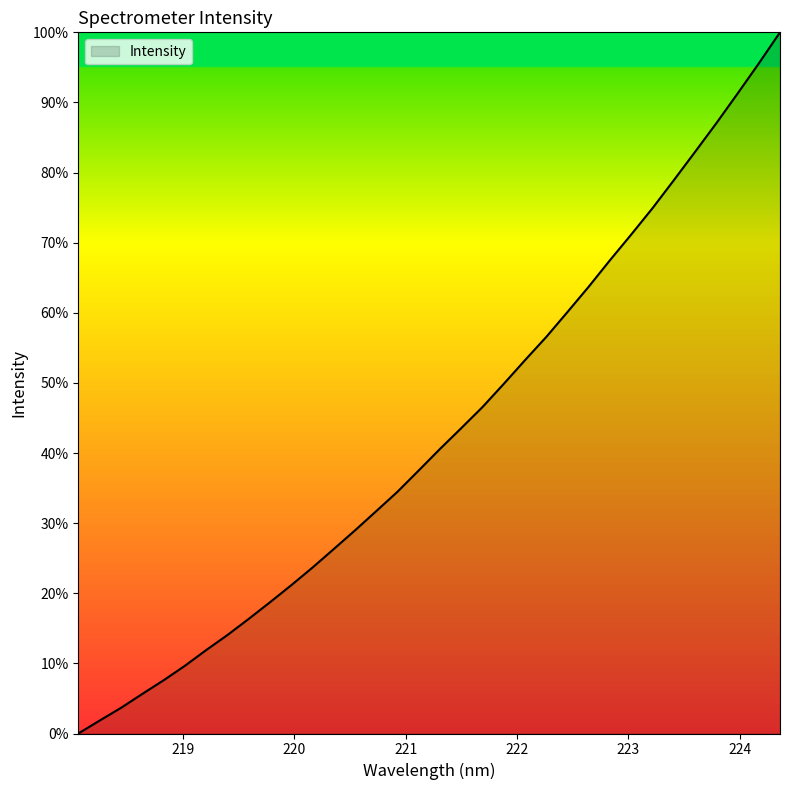

What is the difference between the maximum and minimum values?

100.0